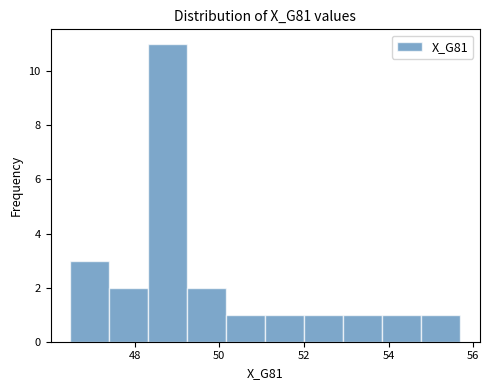

Which range on the x-axis has the tallest bar?

48.4 to 49.2